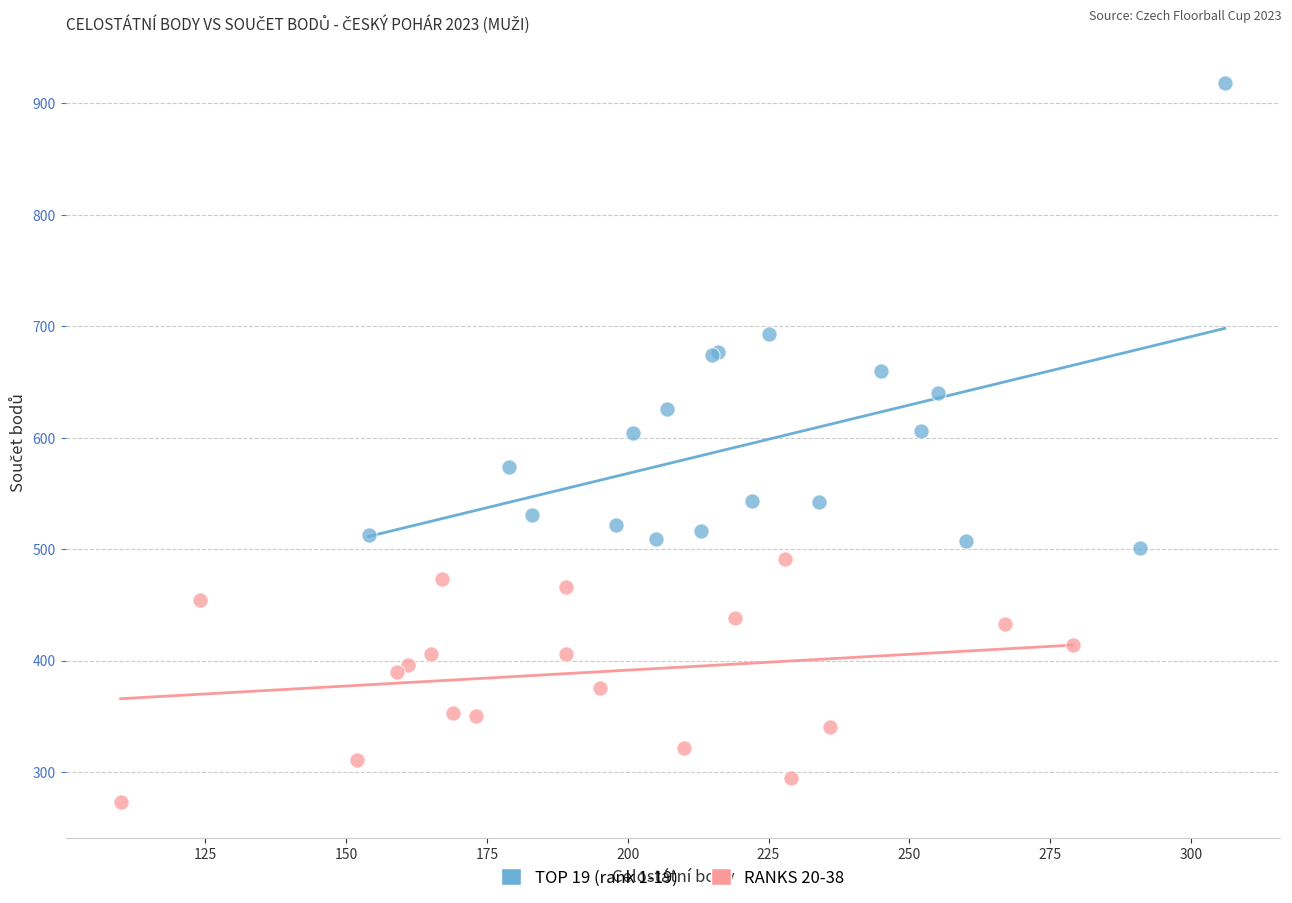

Which series has the largest Y range (max minus min)?

TOP 19 (rank 1-19)